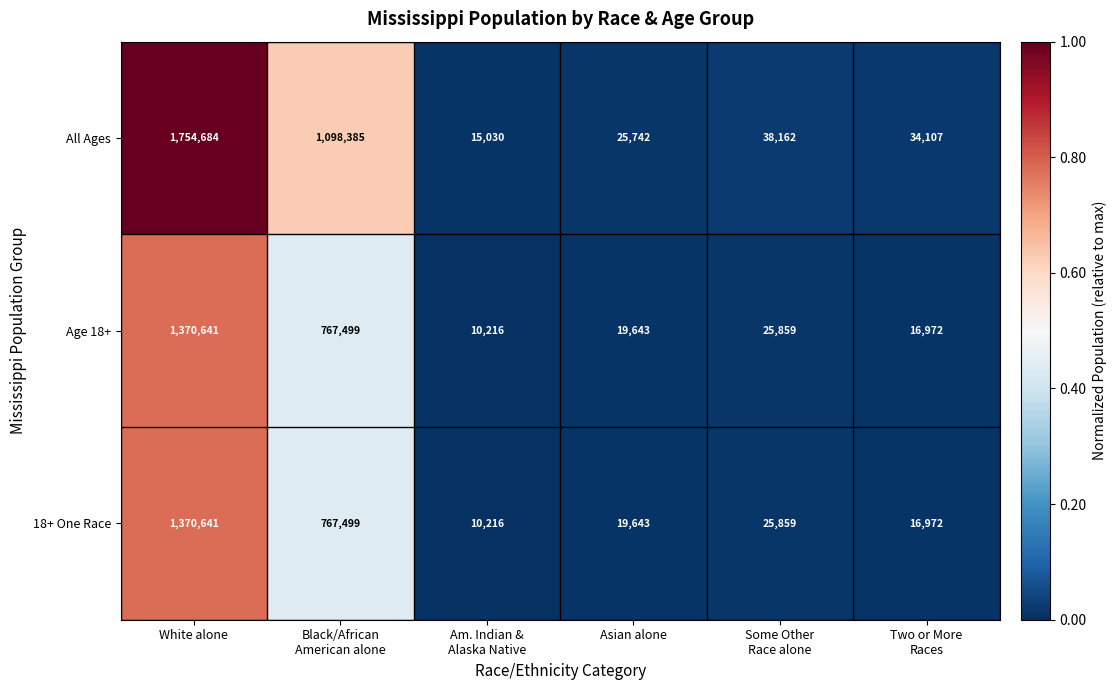

Reading left to right, extract all data points from this chart.

All Ages: 1754684	1098385	15030	25742	38162	34107
Age 18+: 1370641	767499	10216	19643	25859	16972
18+ One Race: 1370641	767499	10216	19643	25859	16972